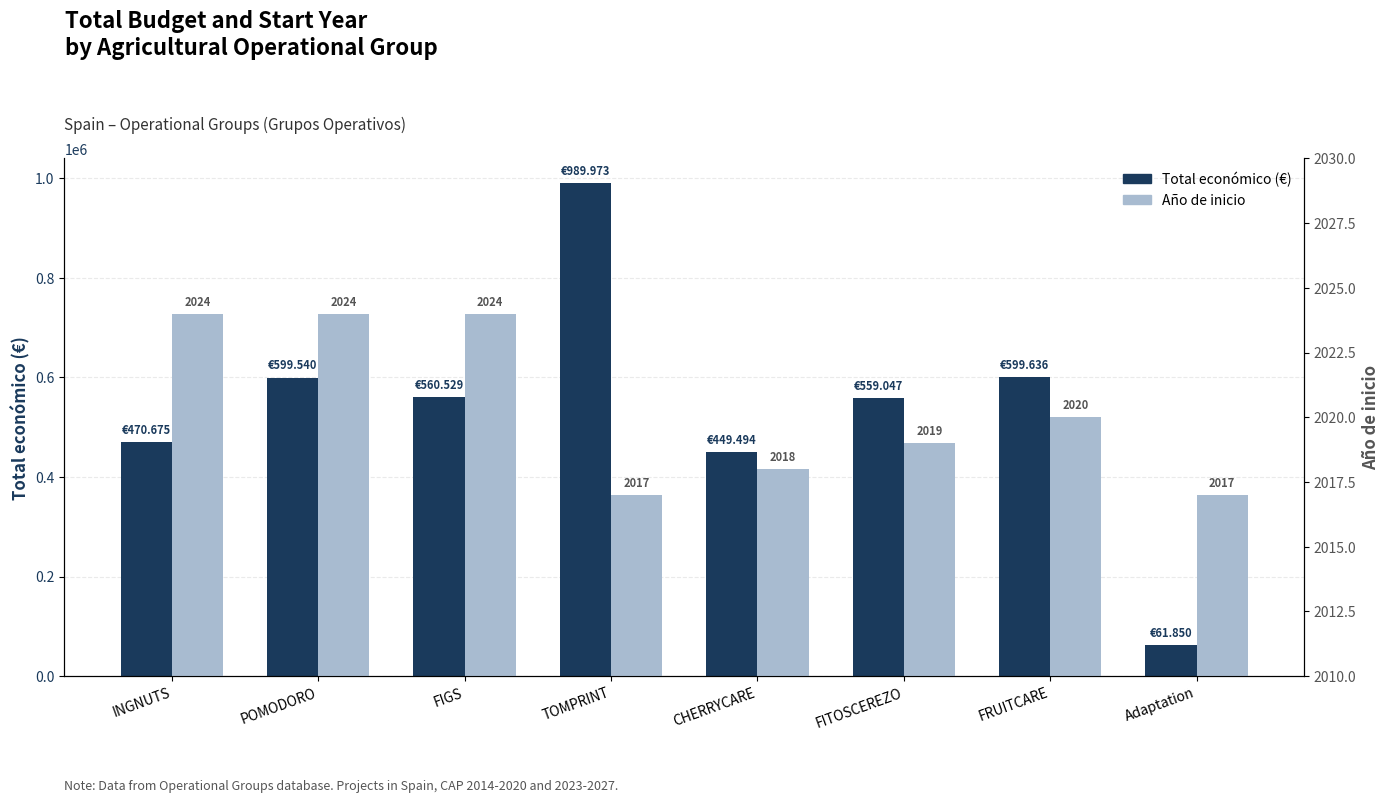

What is the sum of the Total económico values at FIGS and Adaptation?

622379